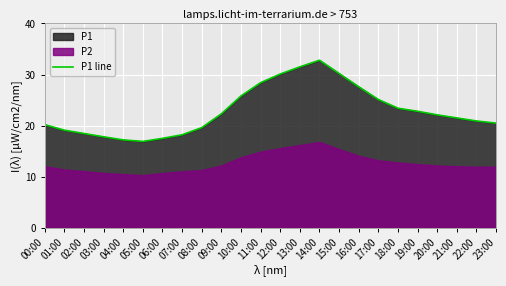

Reading left to right, what are all the values shown in this chart?

20.2	19.1	18.4	17.8	17.2	16.9	17.5	18.2	19.6	22.3	25.8	28.4	30.1	31.5	32.8	30.2	27.6	25.1	23.4	22.8	22.1	21.5	20.9	20.5